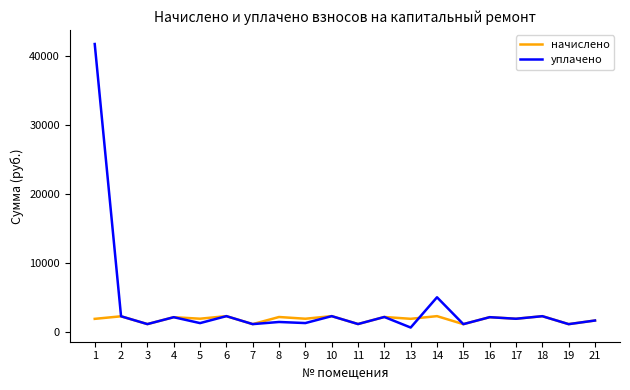

True or false: уплачено and начислено intersect in this chart.

True